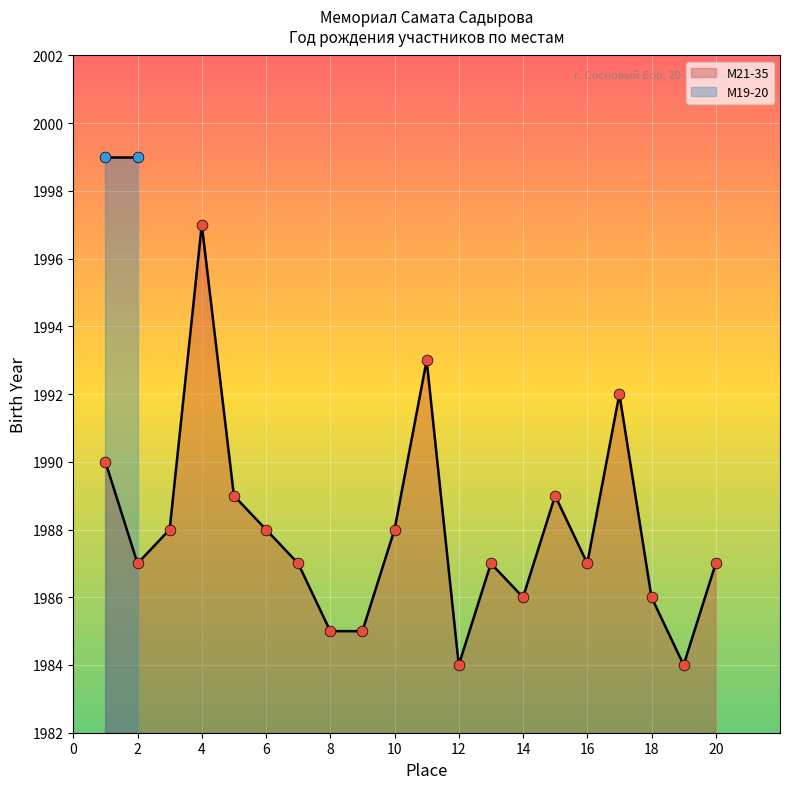

Is it true that М21-35 equals 1987 at 20?

True